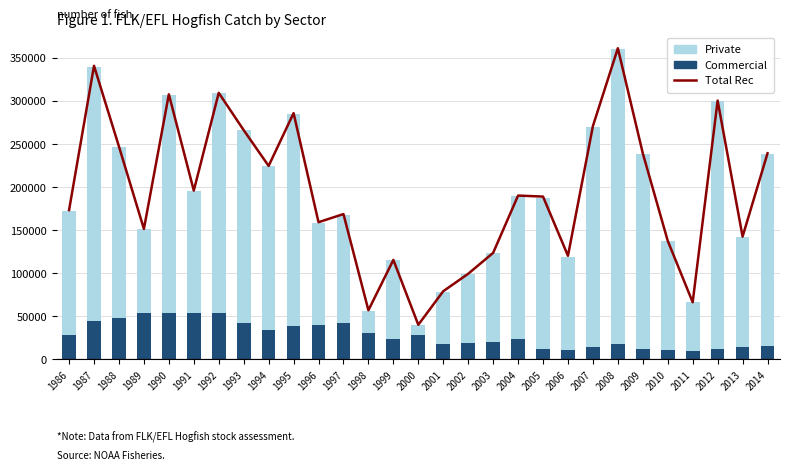

List the labels in order of Commercial value, smallest first.

2011, 2010, 2006, 2009, 2012, 2005, 2013, 2007, 2014, 2008, 2001, 2002, 2003, 2004, 1999, 2000, 1986, 1998, 1994, 1995, 1996, 1997, 1993, 1987, 1988, 1991, 1990, 1989, 1992